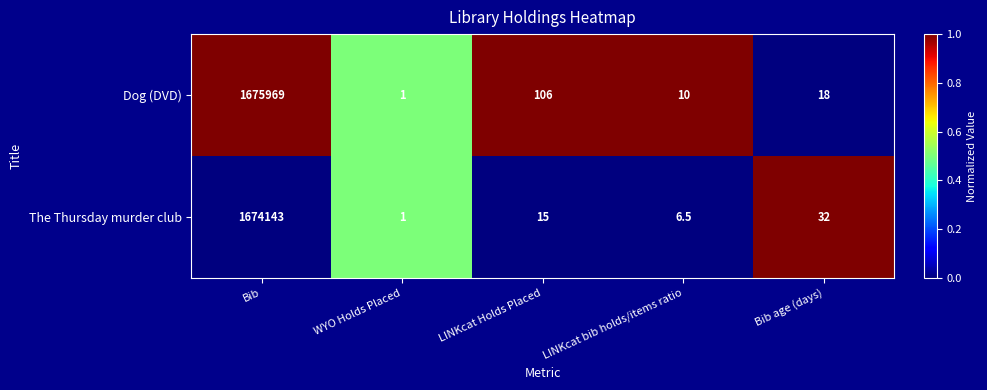

Rank the series by their average value, from lowest to highest.

The Thursday murder club, Dog (DVD)